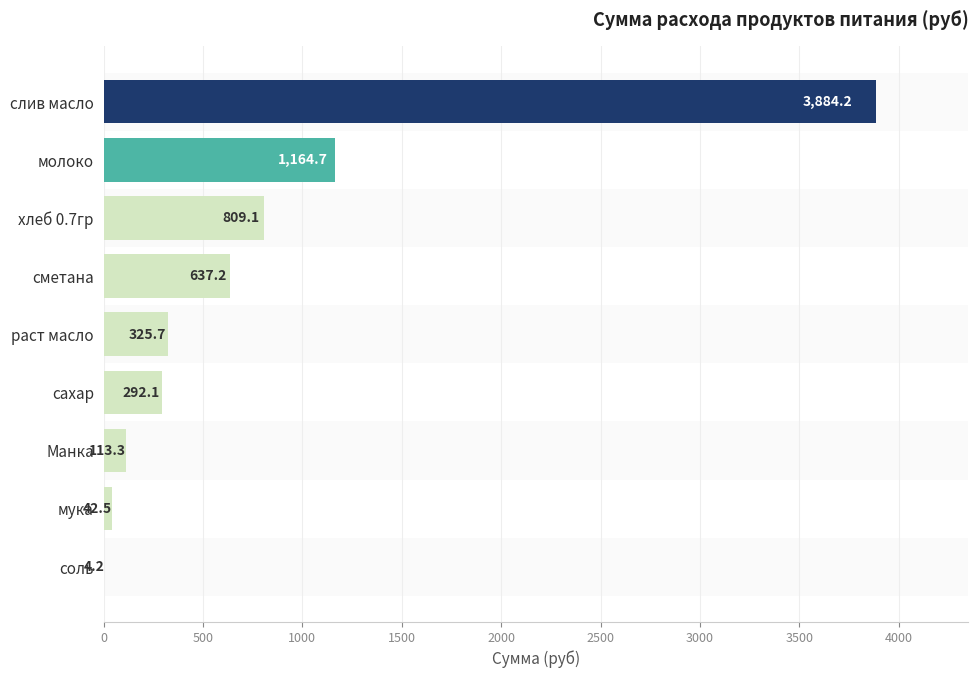

What is the change in value from слив масло to сметана?

-3247.0